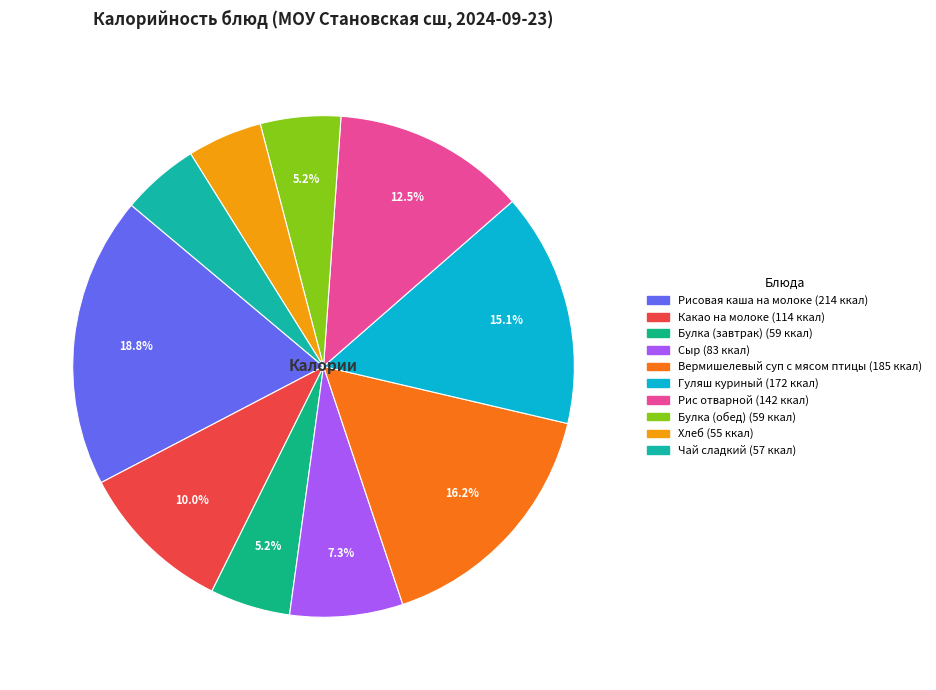

To the nearest percent, what is the difference between the largest and smallest slice percentages?

14%